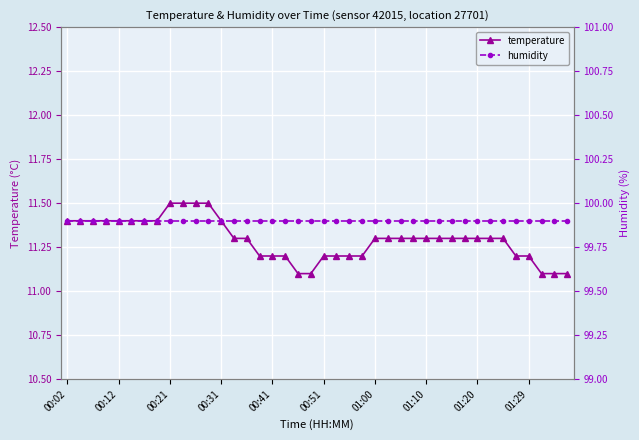

How many series are shown in this chart?

2